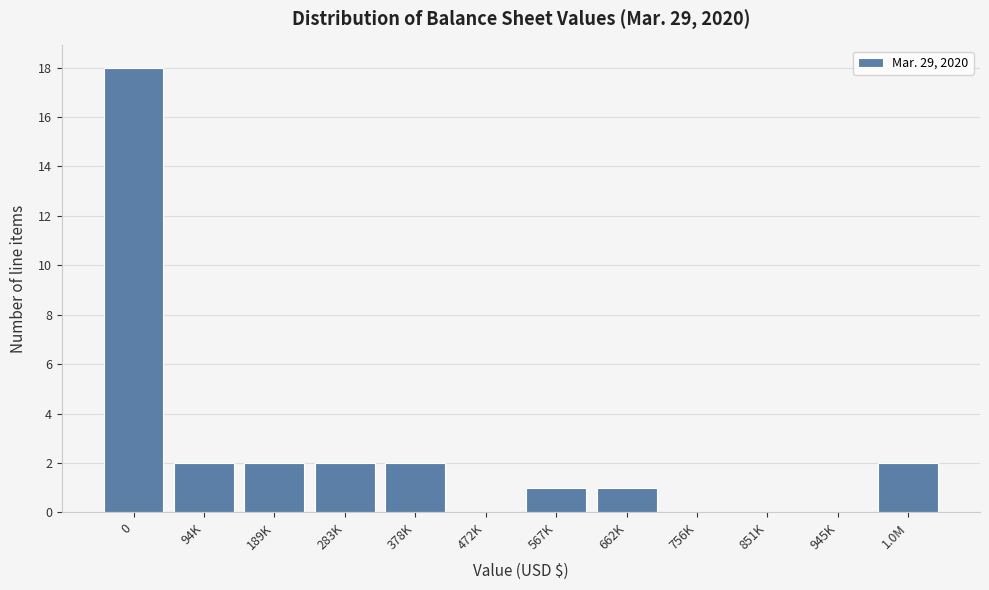

Reading right to left, extract all data points from this chart.

1.0M=2	945K=0	851K=0	756K=0	662K=1	567K=1	472K=0	378K=2	283K=2	189K=2	94K=2	0=18